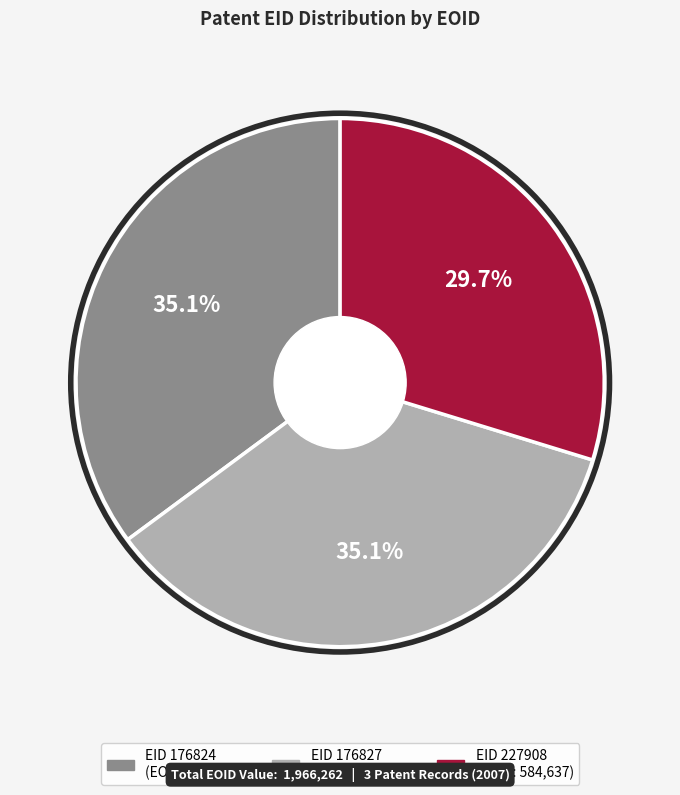

Is there any slice that represents more than half of the pie?

No